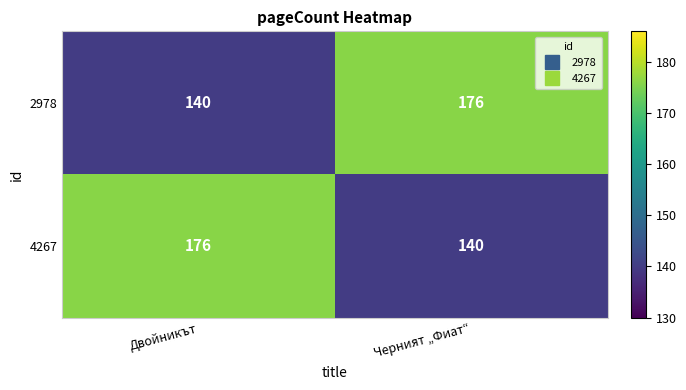

Is the value of 4267 at Черният „Фиат“ greater than the value of 2978 at Черният „Фиат“?

No